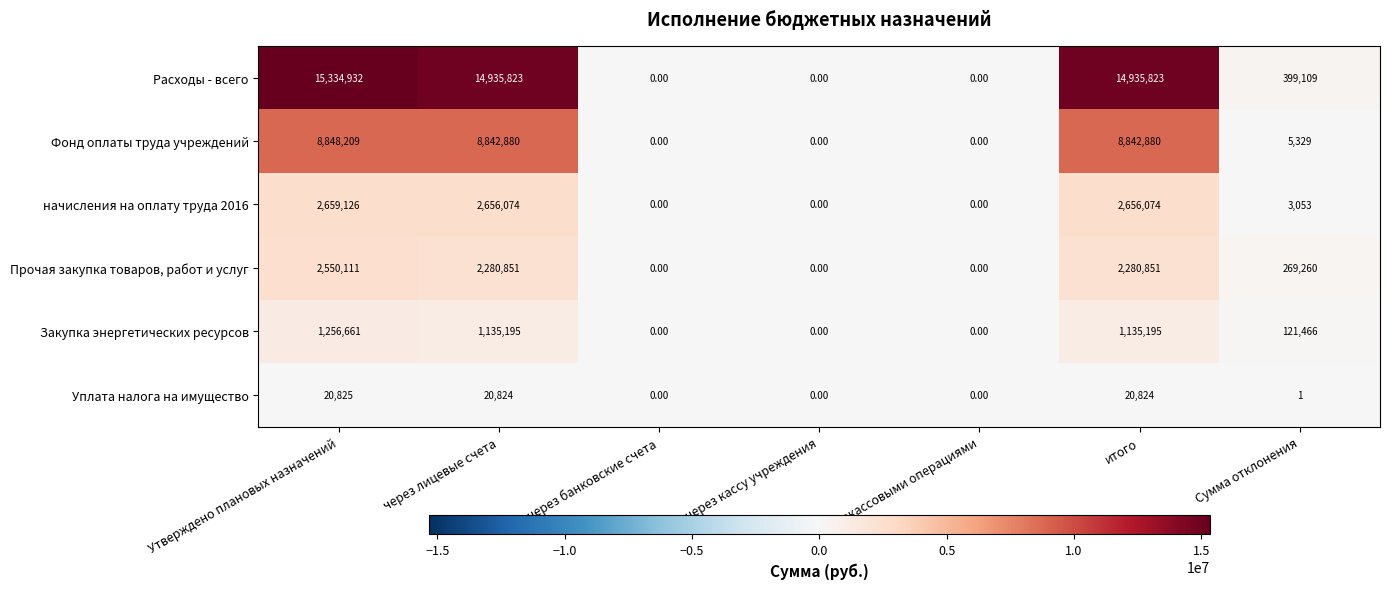

What is the maximum value shown in the chart?

15334932